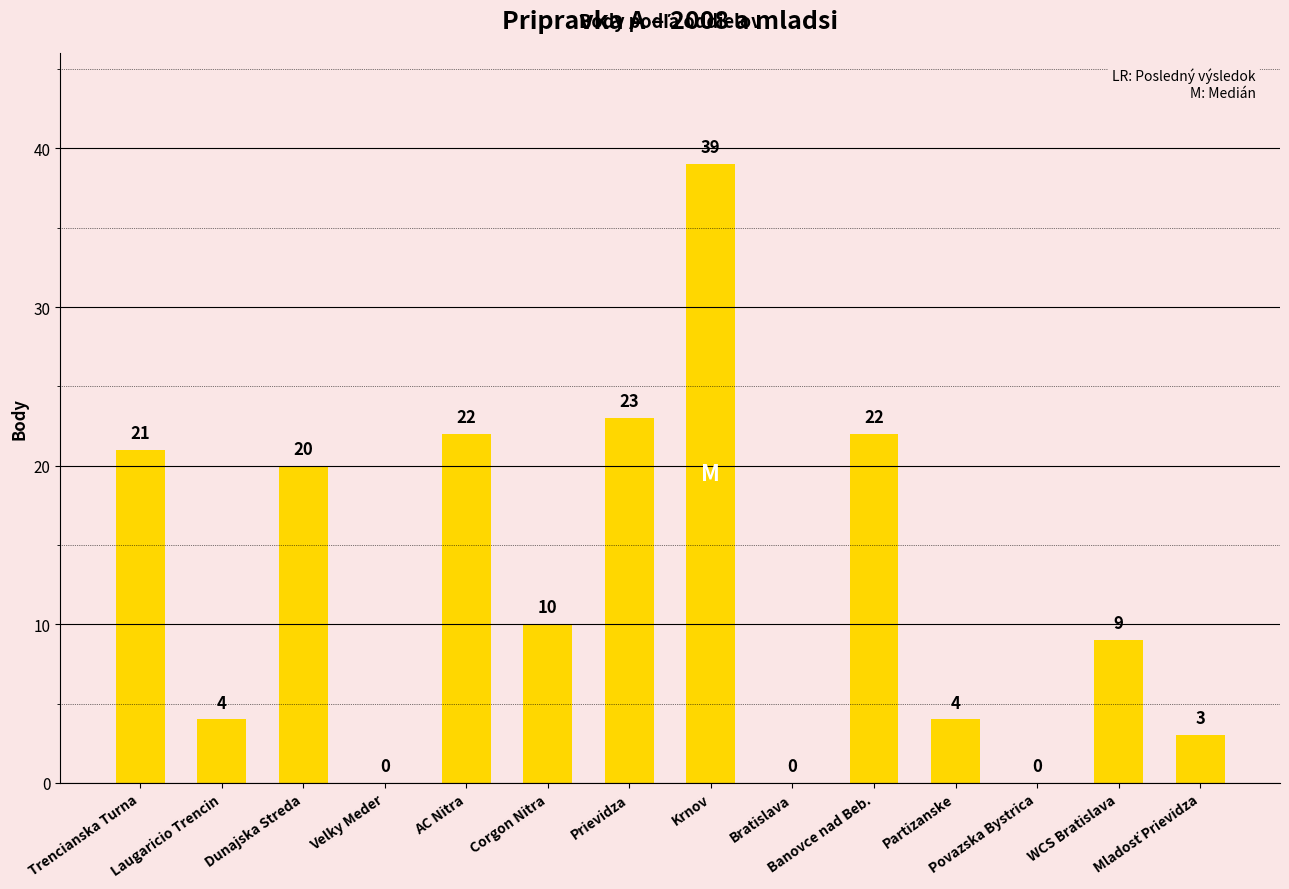

Reading left to right, what are all the values shown in this chart?

21	4	20	0	22	10	23	39	0	22	4	0	9	3